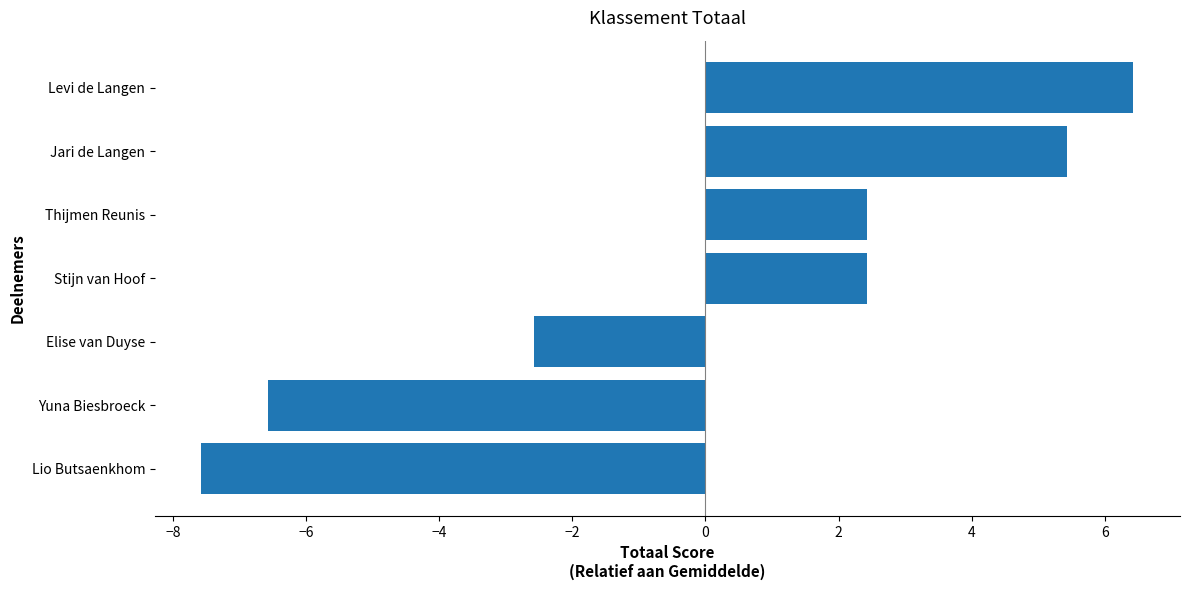

Reading bottom to top, extract all data points from this chart.

-7.6	-6.6	-2.6	2.4	2.4	5.4	6.4